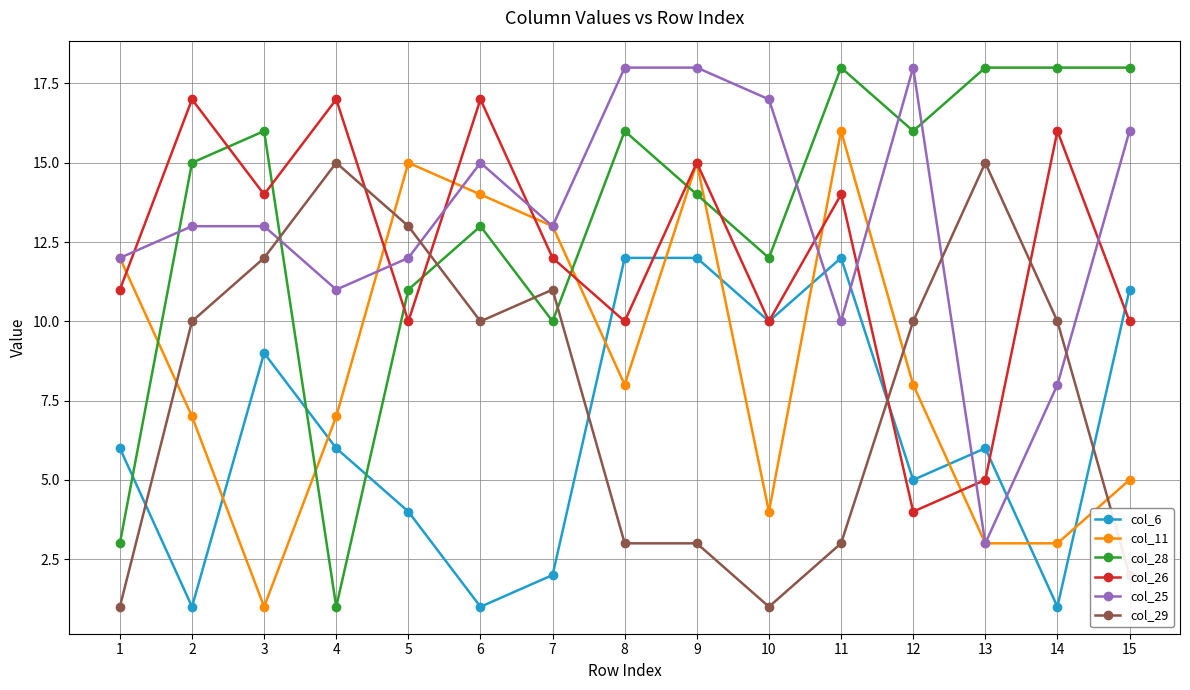

Reading left to right, extract all data points from this chart.

col_6: 6	1	9	6	4	1	2	12	12	10	12	5	6	1	11
col_11: 12	7	1	7	15	14	13	8	15	4	16	8	3	3	5
col_28: 3	15	16	1	11	13	10	16	14	12	18	16	18	18	18
col_26: 11	17	14	17	10	17	12	10	15	10	14	4	5	16	10
col_25: 12	13	13	11	12	15	13	18	18	17	10	18	3	8	16
col_29: 1	10	12	15	13	10	11	3	3	1	3	10	15	10	2